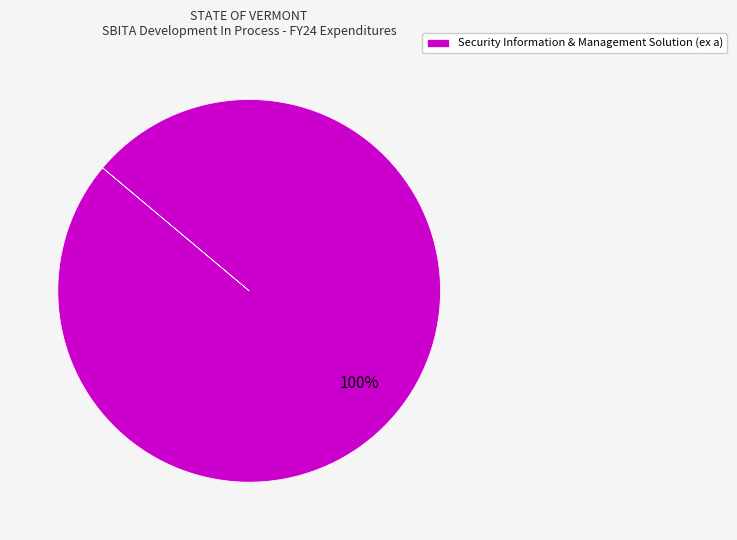

Is it true that Security Information & Management Solution (ex a) is 100% of the pie?

True